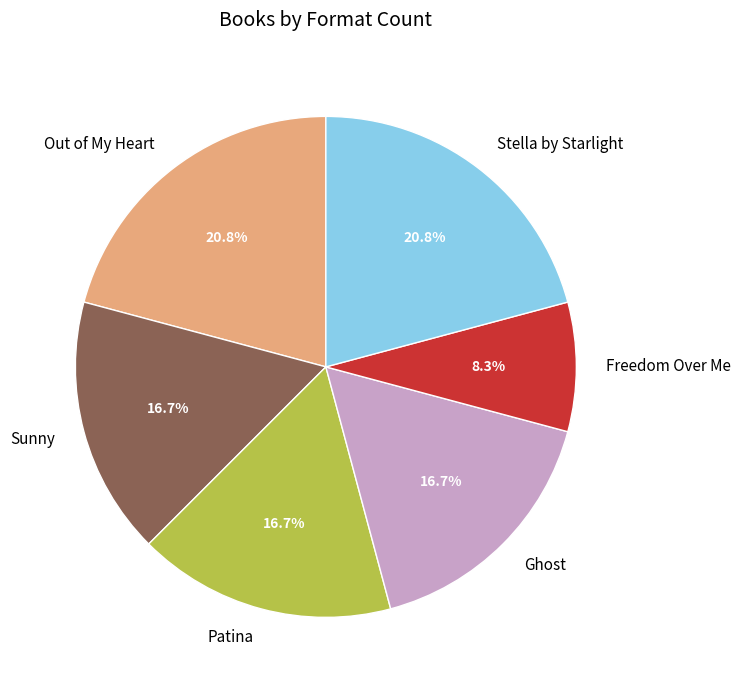

How many slices are in this pie chart?

6